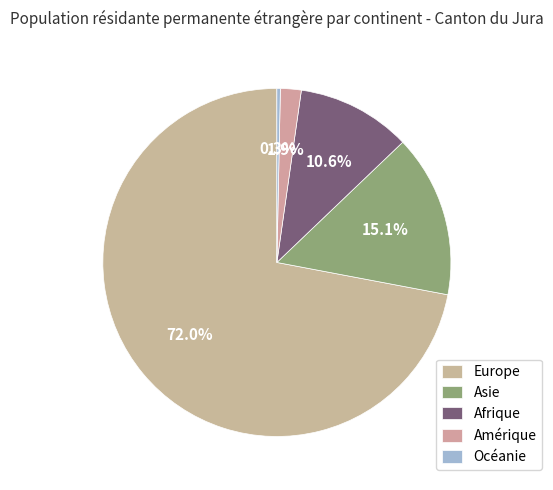

To the nearest percent, what portion does Europe represent?

72%